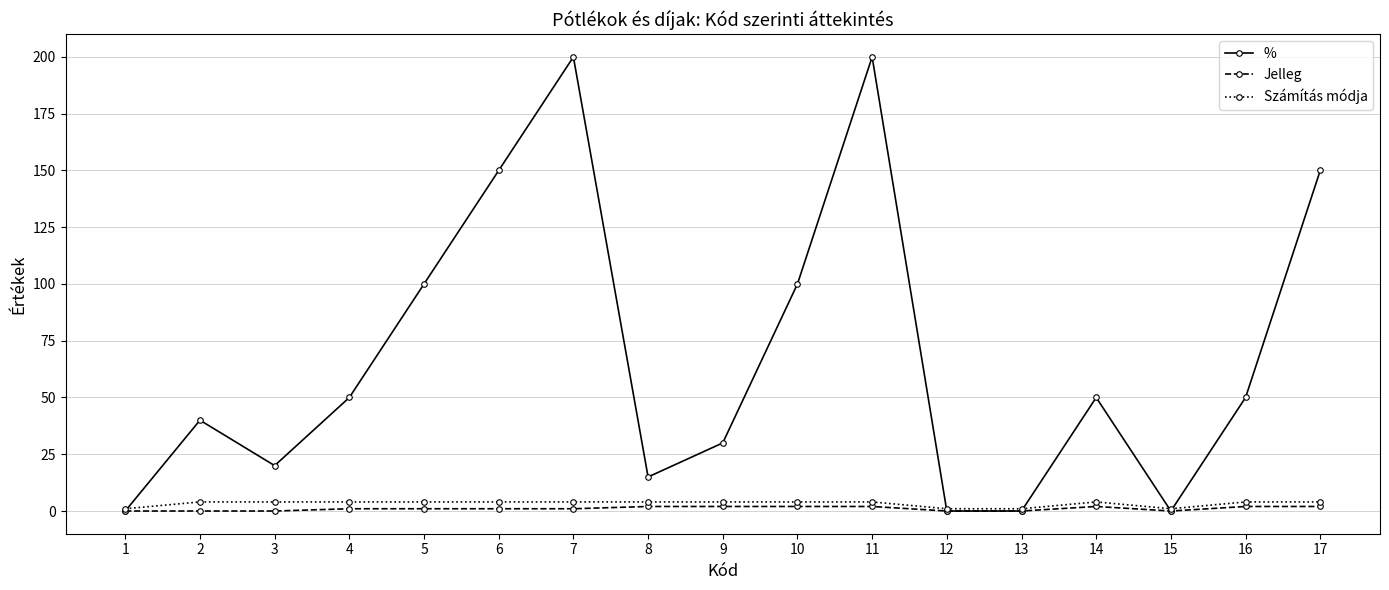

Which series has the largest range (max minus min)?

%